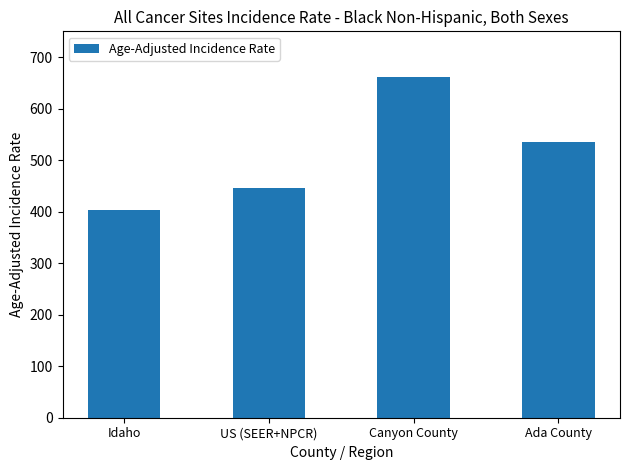

Reading left to right, list all the values displayed in this chart.

403.6	445.9	661.0	535.0